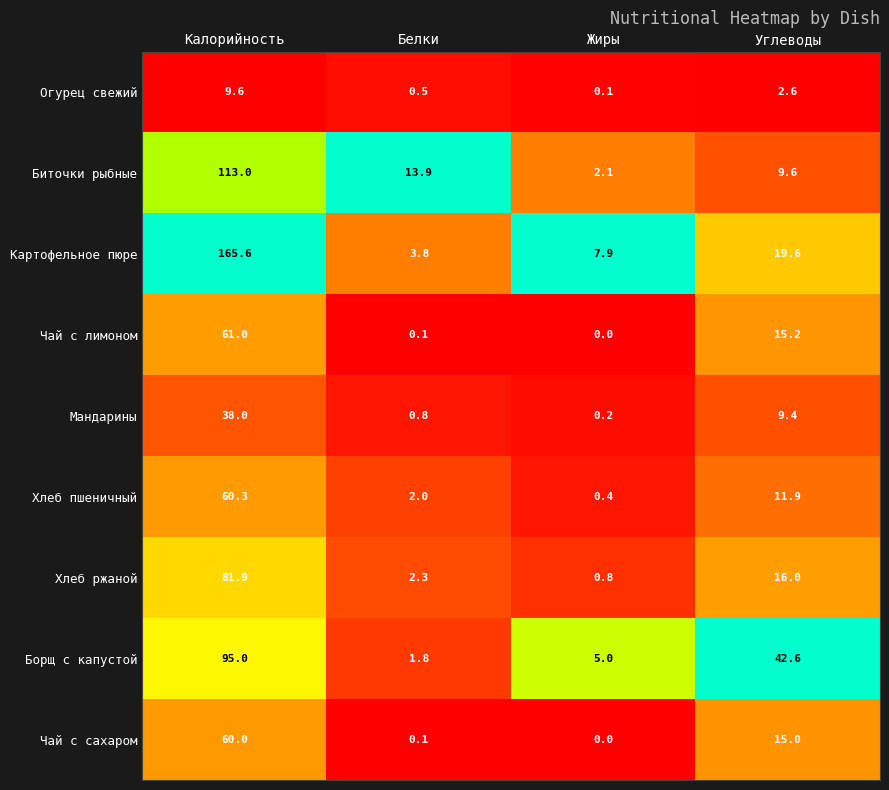

Which series has the largest range (max minus min)?

Картофельное пюре